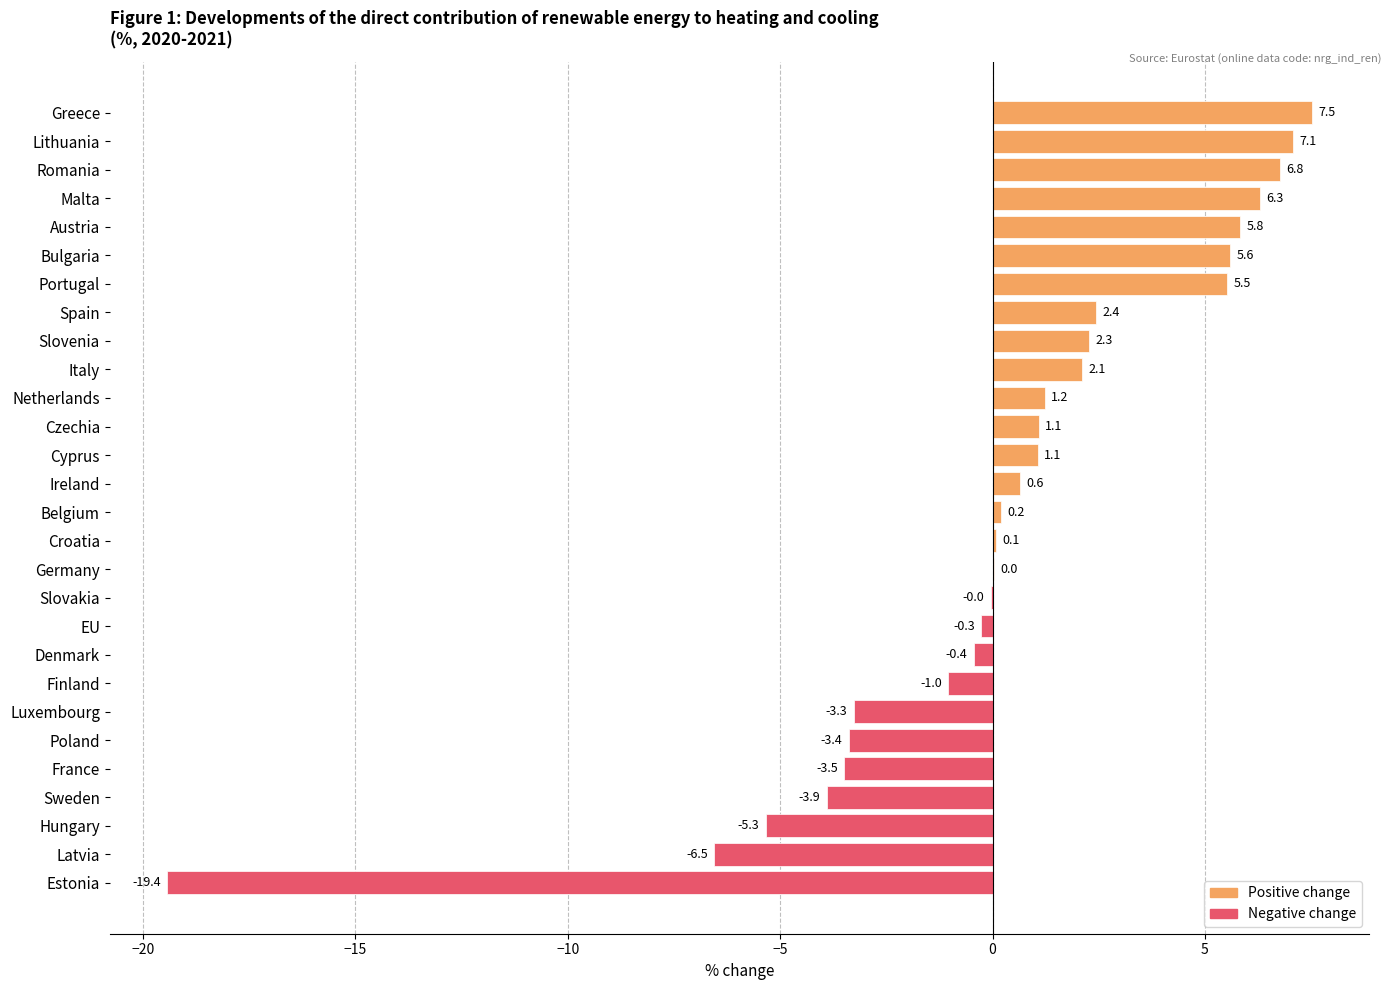

Which label corresponds to the largest value in the chart?

Greece